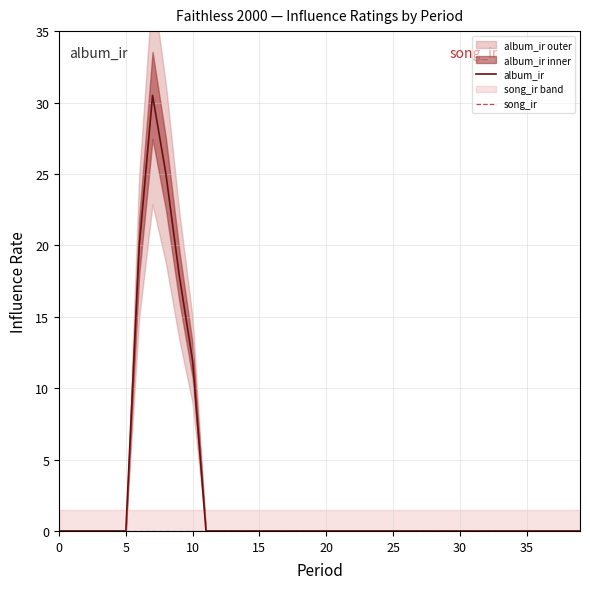

True or false: album_ir has a value of 0.0 at 25.

True